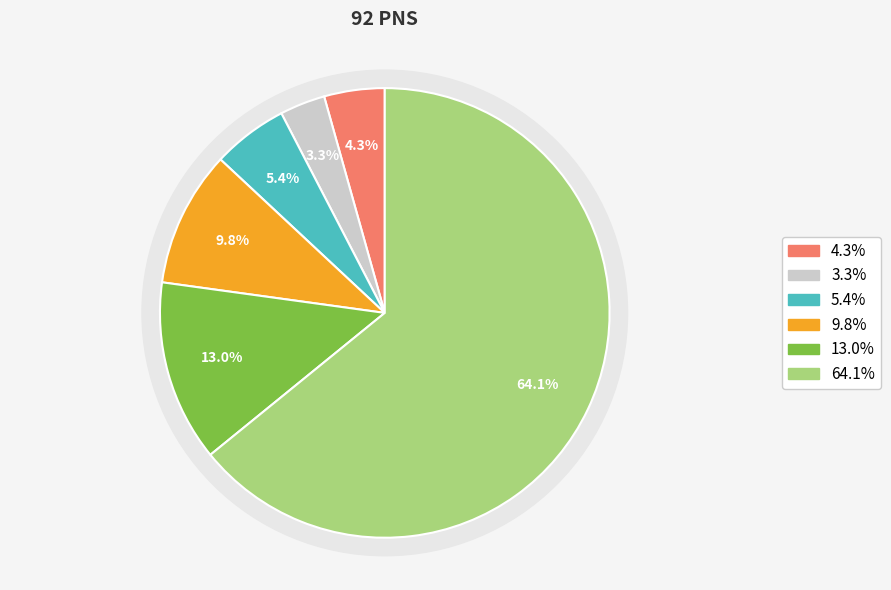

To the nearest percent, what percentage of the pie is IV/a - IV/b?

4%